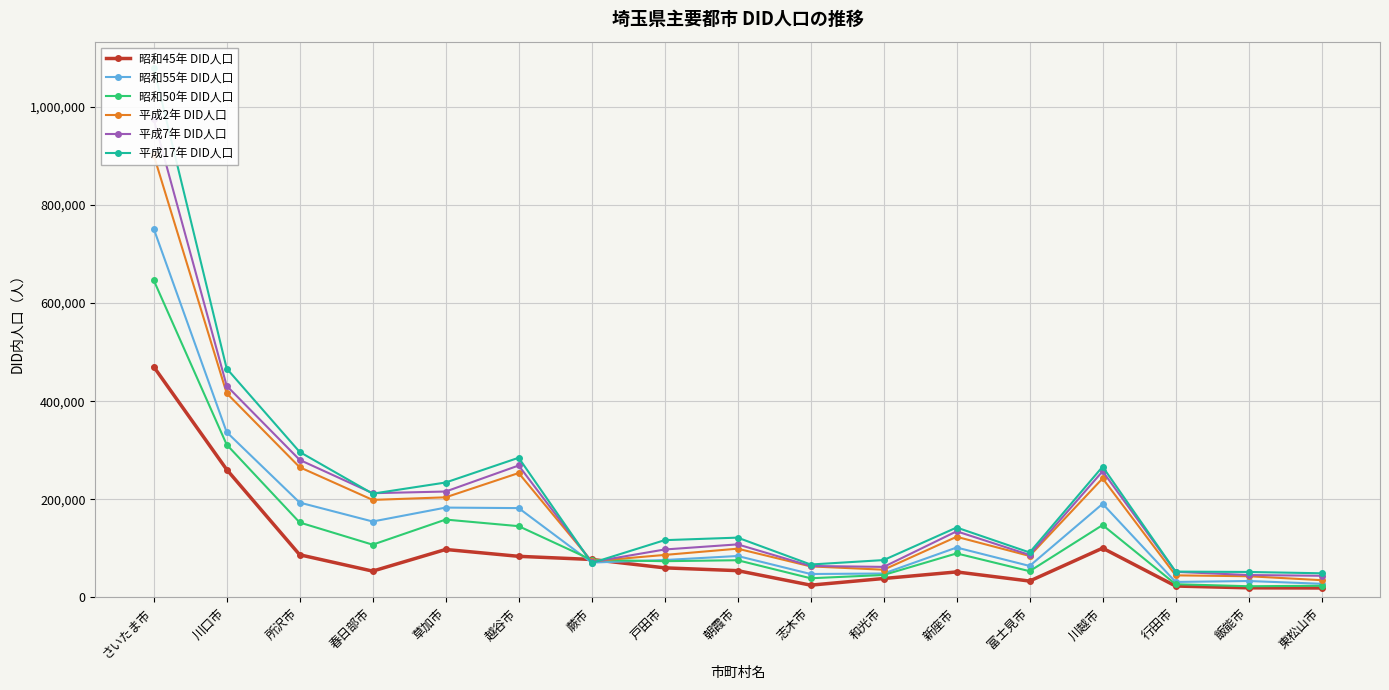

What is the value of the 昭和45年 DID人口 point at the 7th from the left?

77225